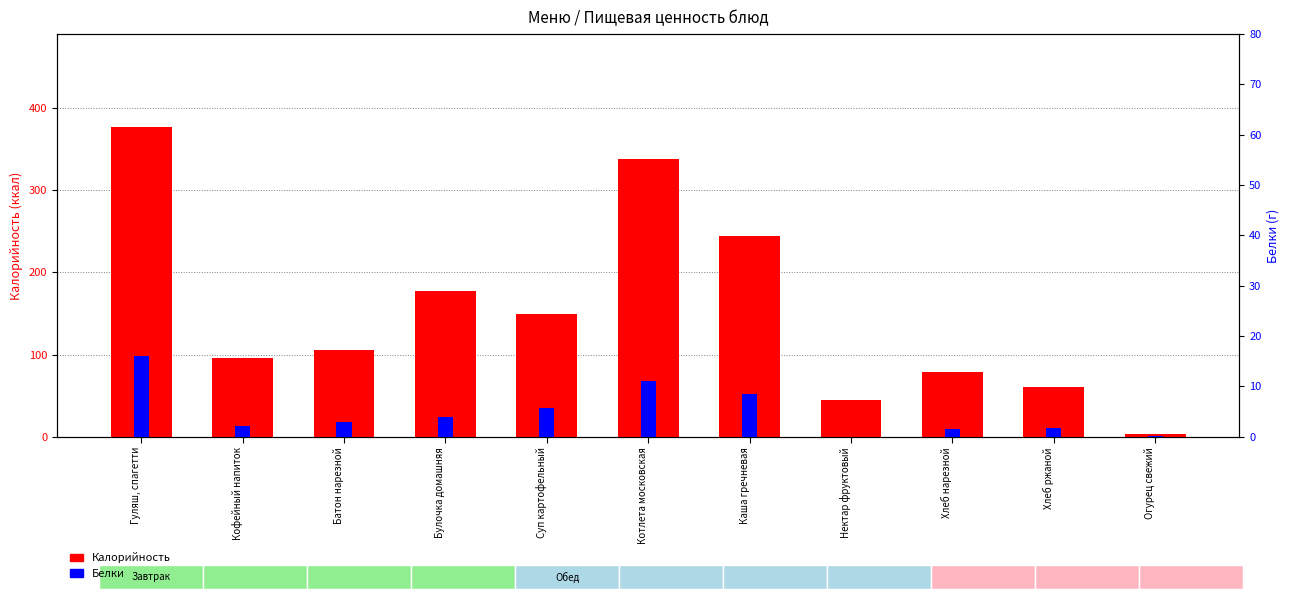

Reading left to right, transcribe all the data shown in this chart.

Калорийность: 377.0	95.5	105.0	177.0	148.9	337.9	244.7	44.6	79.0	61.0	2.7
Белки: 16.0	2.1	3.0	4.0	5.8	11.1	8.5	0.0	1.5	1.7	0.2